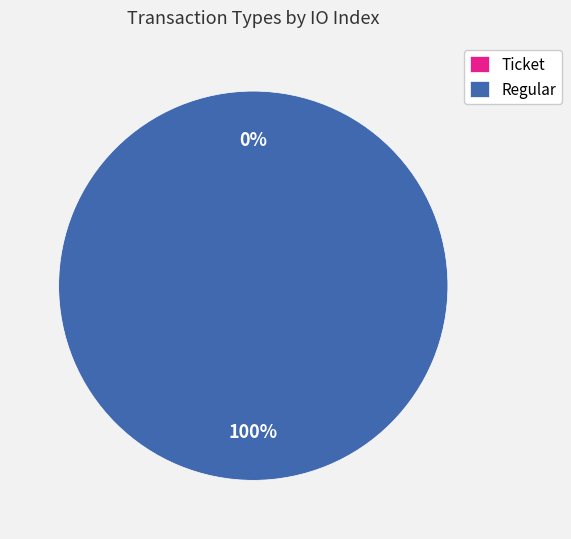

The Ticket slice represents 6% of the pie. True or false?

False